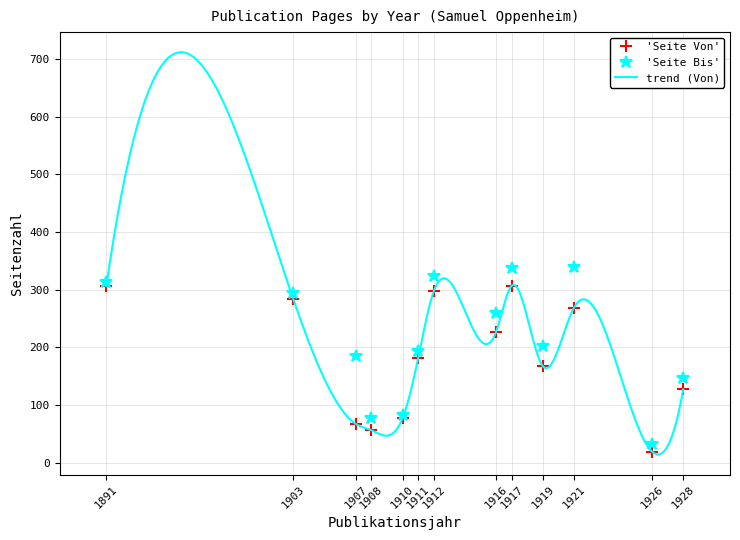

Does the chart display data point markers on the line(s)?

No